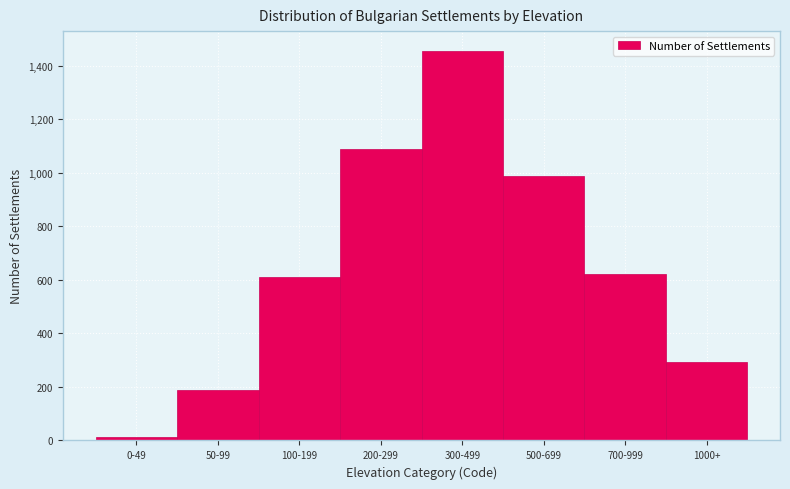

Reading right to left, list all the values displayed in this chart.

293	623	987	1456	1089	612	187	12